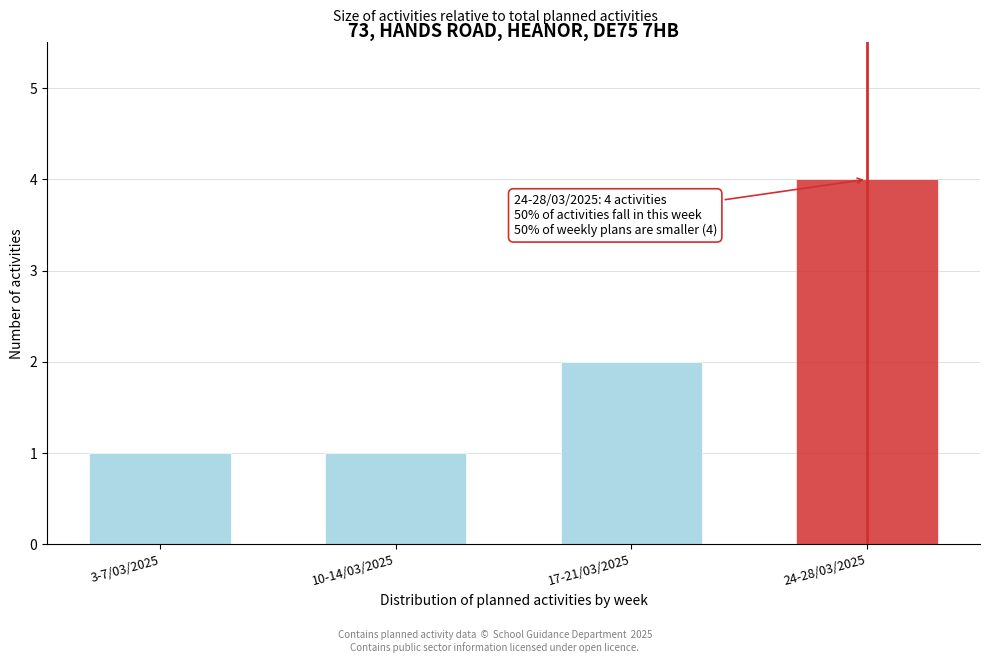

Reading right to left, what are all the values shown in this chart?

24-28/03/2025=4	17-21/03/2025=2	10-14/03/2025=1	3-7/03/2025=1